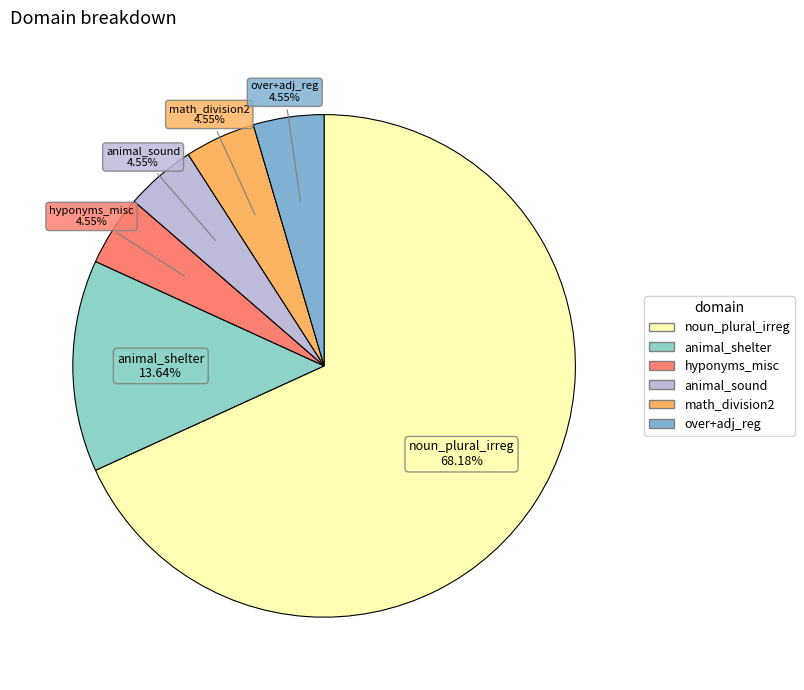

Does animal_sound account for over 50% of the chart?

No